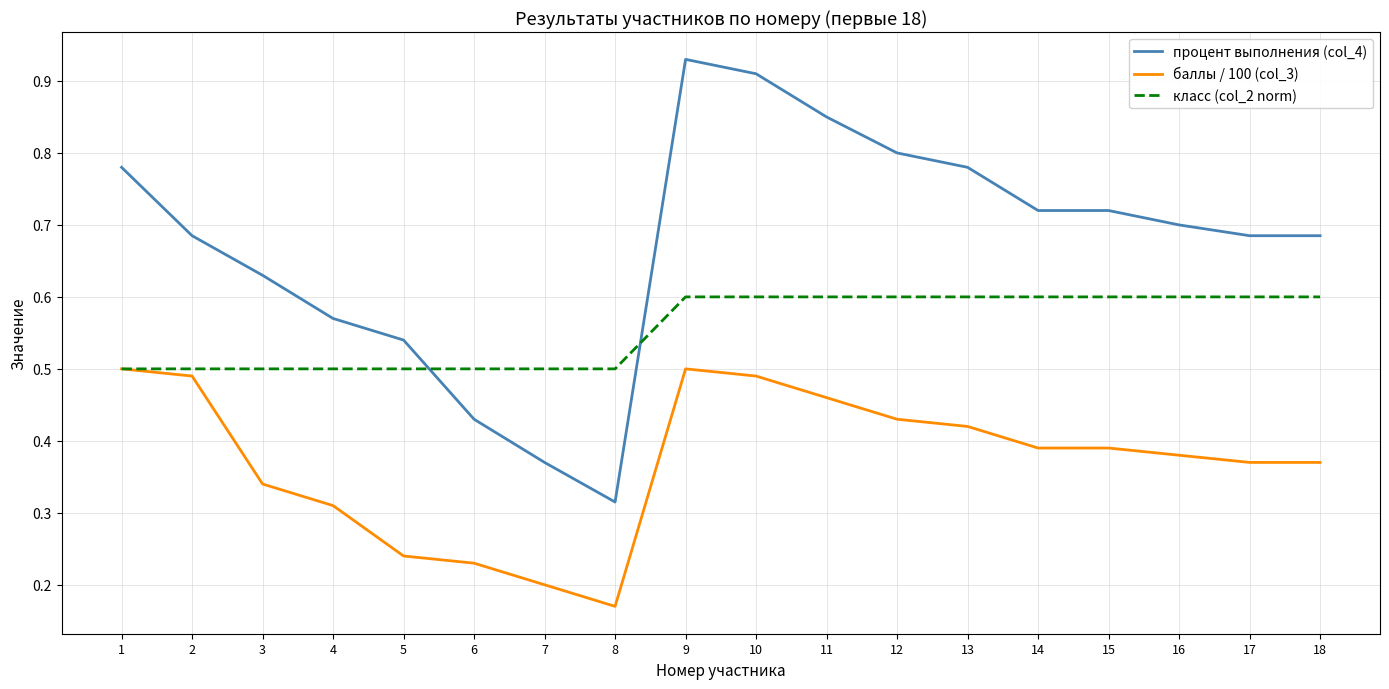

What is the sum of the класс (col_2 norm) values at 4 and 9?

1.1